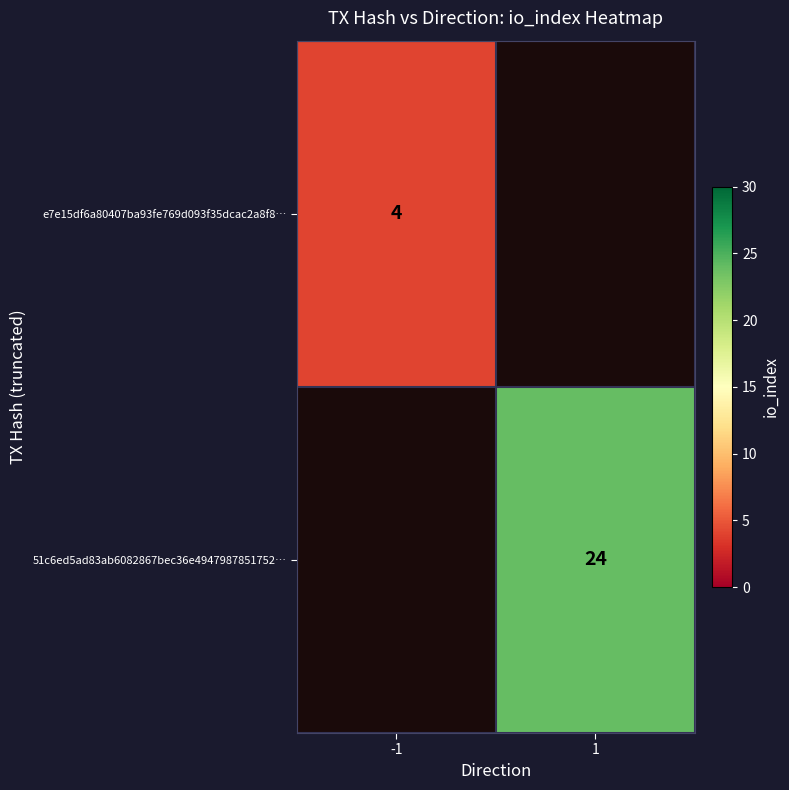

Is the value of e7e15df6a80407ba93fe769d093f35dcac2a8f8… at -1 greater than the value of 51c6ed5ad83ab6082867bec36e4947987851752… at 1?

No